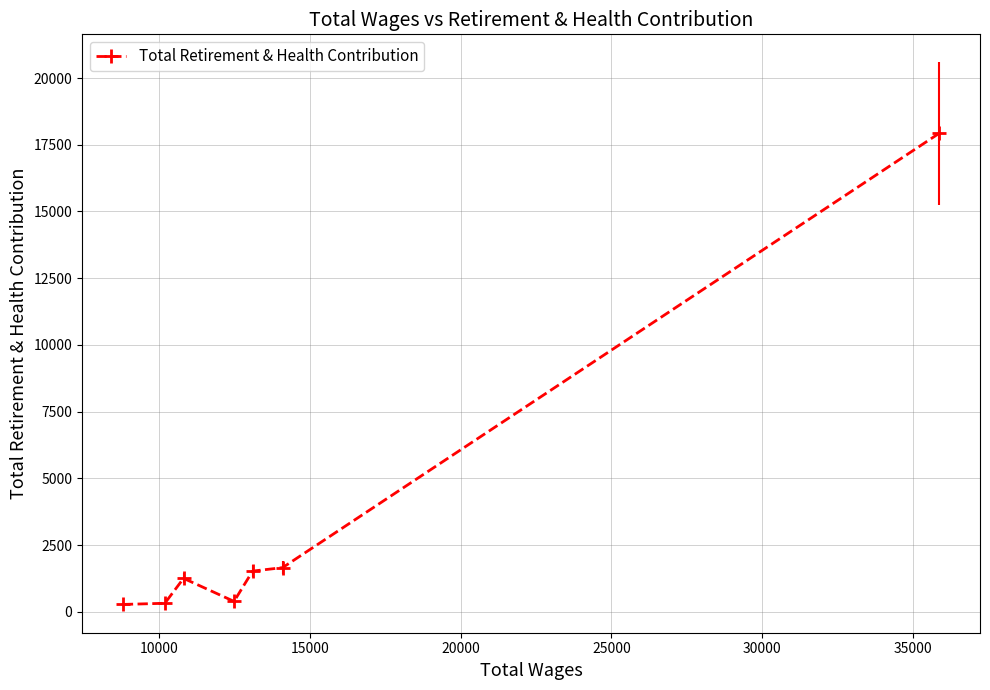

What is the greatest value displayed?

17928